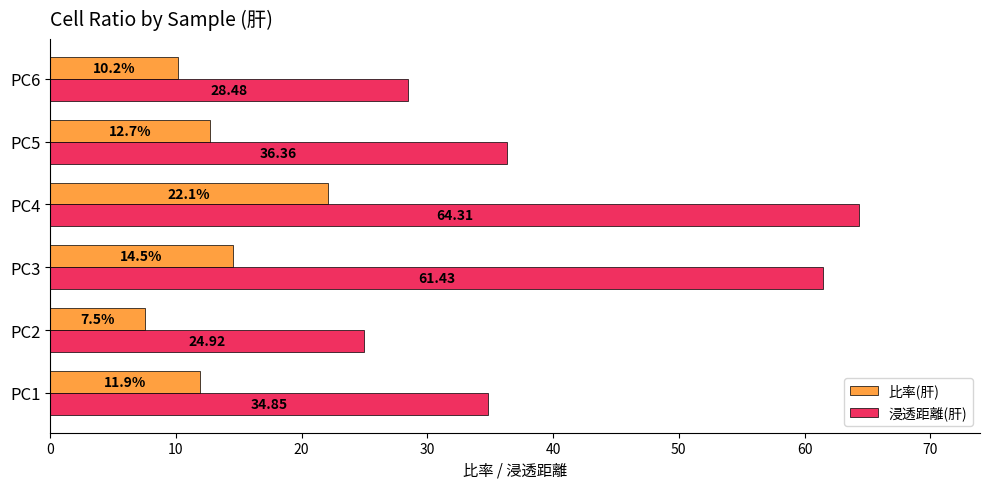

What is the sum of all 比率(肝) values?

78.8